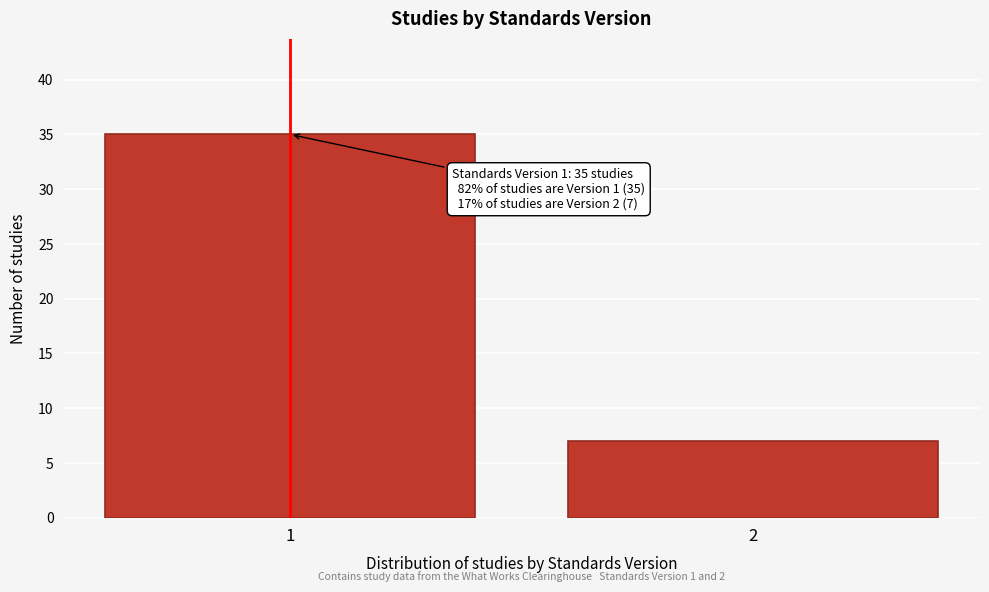

Reading left to right, transcribe all the data shown in this chart.

1=35	2=7